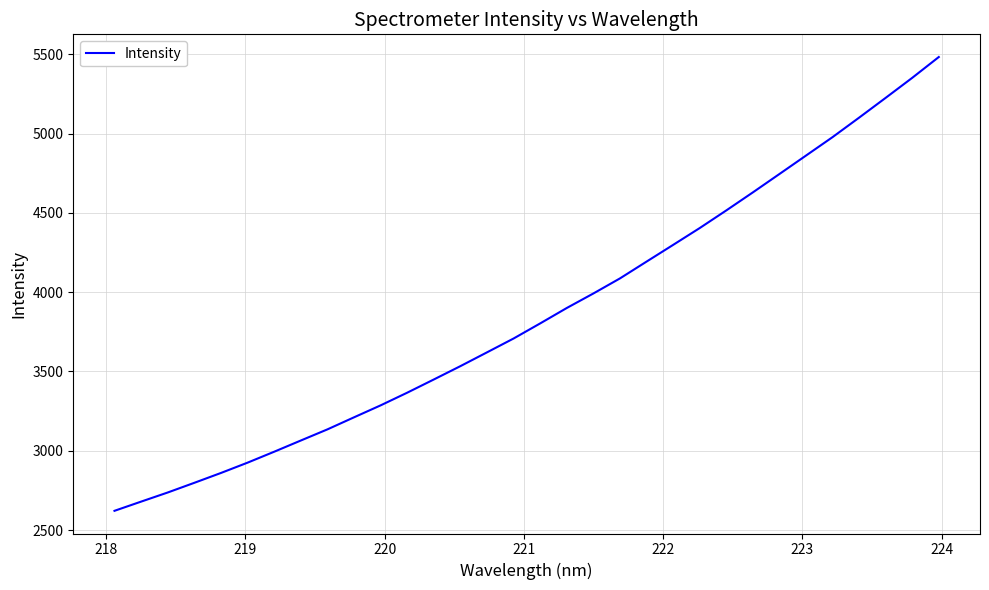

Count the number of data series in this chart.

1